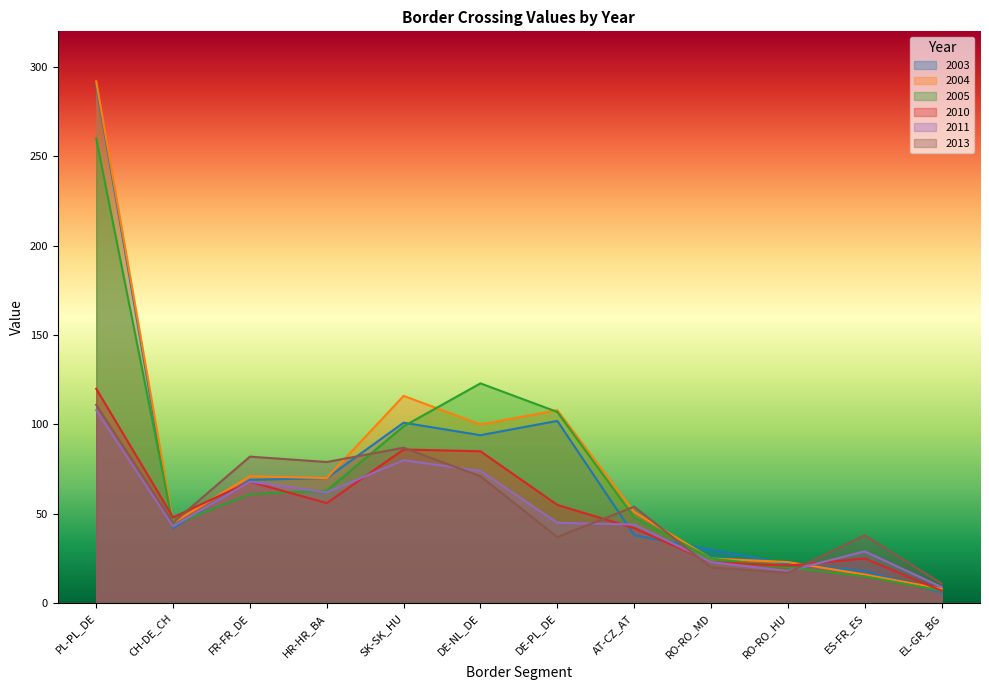

List the labels in order of 2013 value, largest first.

PL-PL_DE, SK-SK_HU, FR-FR_DE, HR-HR_BA, DE-NL_DE, AT-CZ_AT, CH-DE_CH, ES-FR_ES, DE-PL_DE, RO-RO_MD, RO-RO_HU, EL-GR_BG